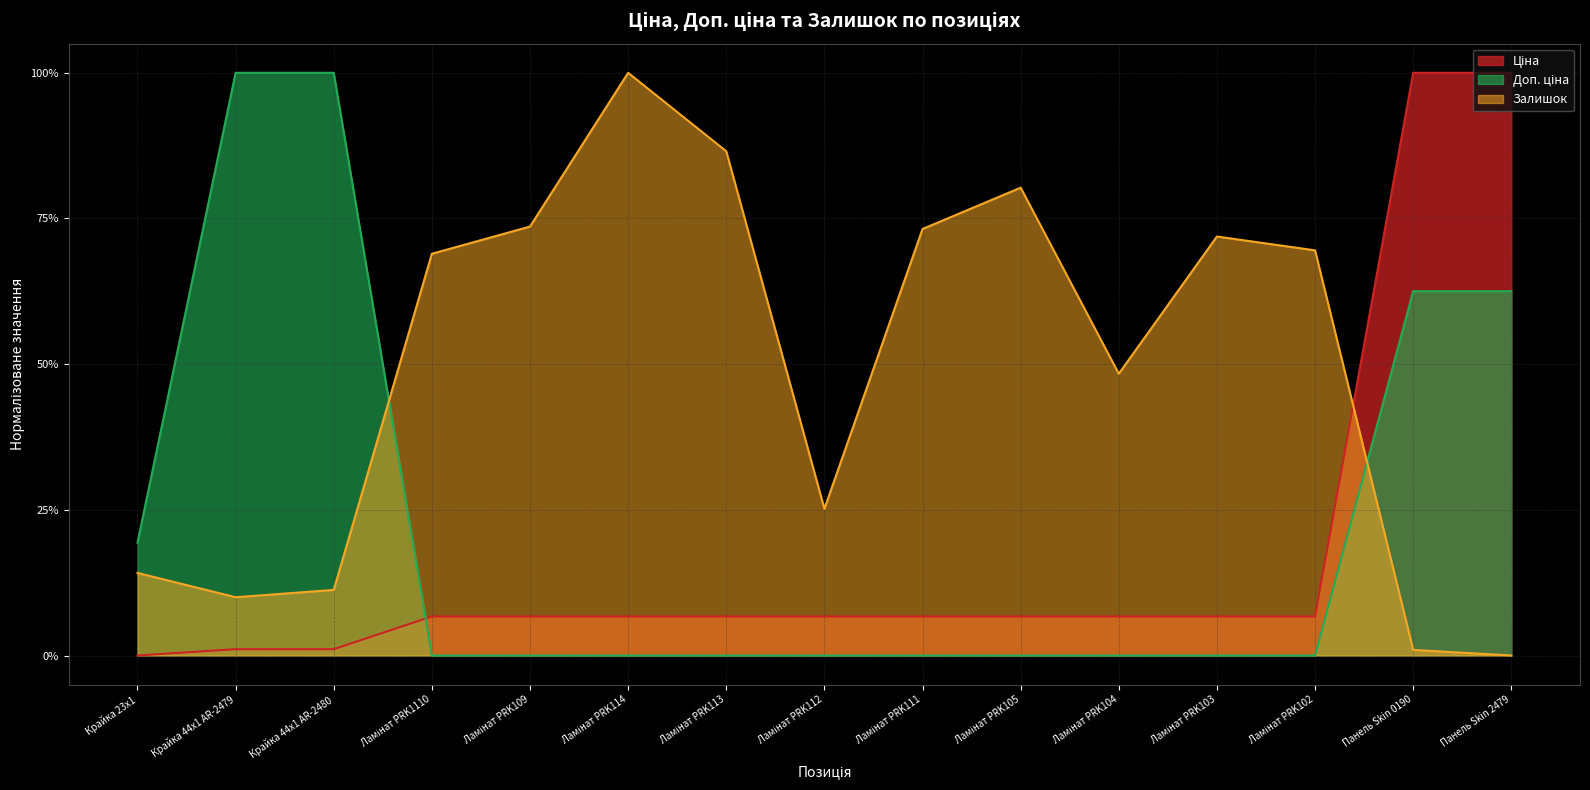

The value of Доп. ціна at Ламінат PRK113 is 0.5. True or false?

False